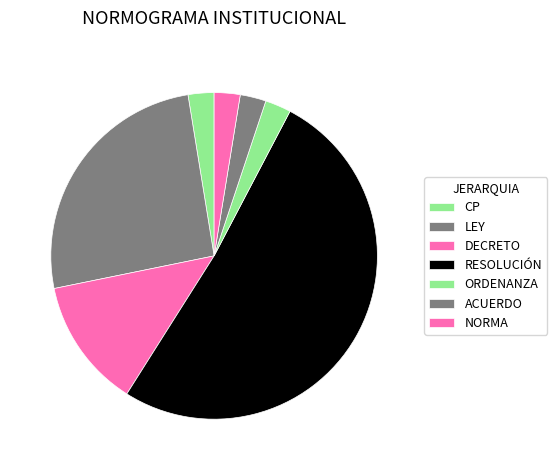

Rank the categories by value from highest to lowest.

RESOLUCIÓN, LEY, DECRETO, CP, ORDENANZA, ACUERDO, NORMA